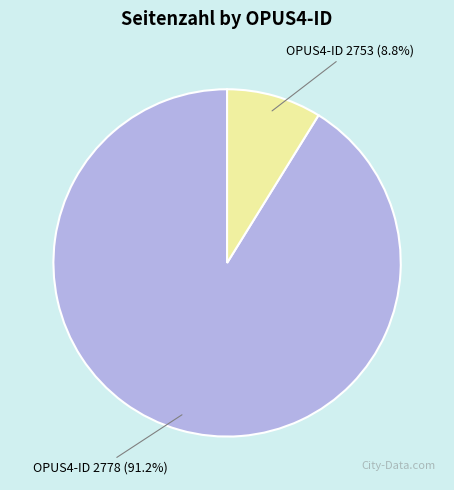

Is there a majority slice in this chart?

Yes